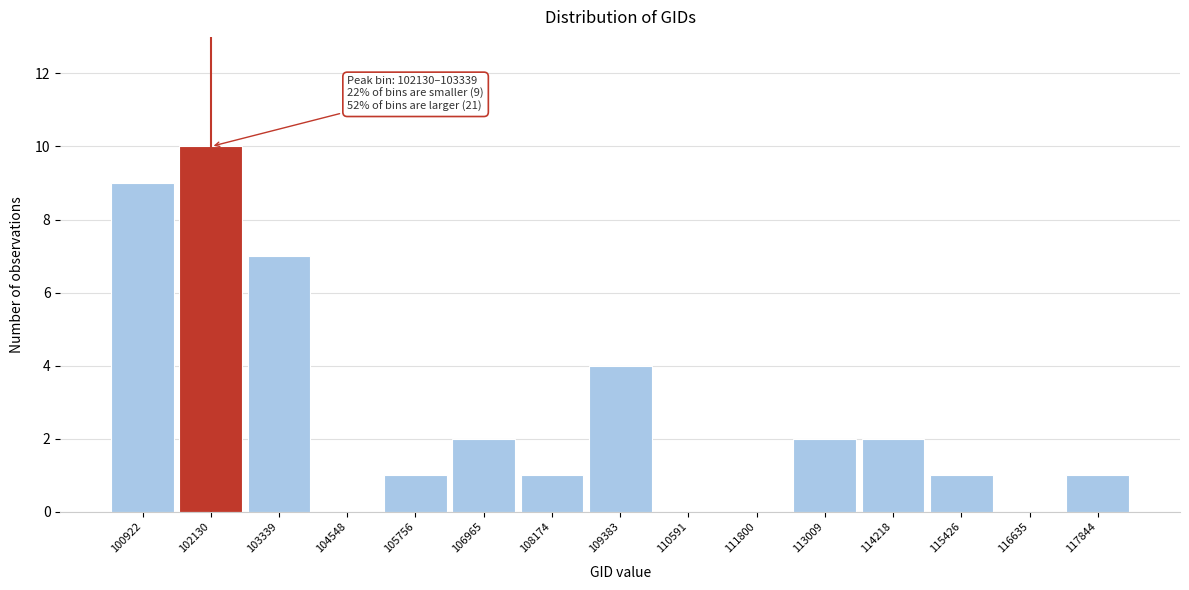

Reading left to right, what are all the values shown in this chart?

100922=9	102130=10	103339=7	104548=0	105756=1	106965=2	108174=1	109383=4	110591=0	111800=0	113009=2	114218=2	115426=1	116635=0	117844=1